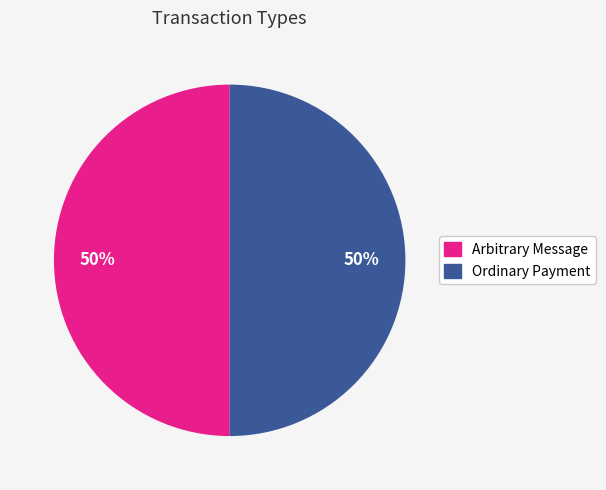

True or false: Arbitrary Message accounts for 50% of the total.

True